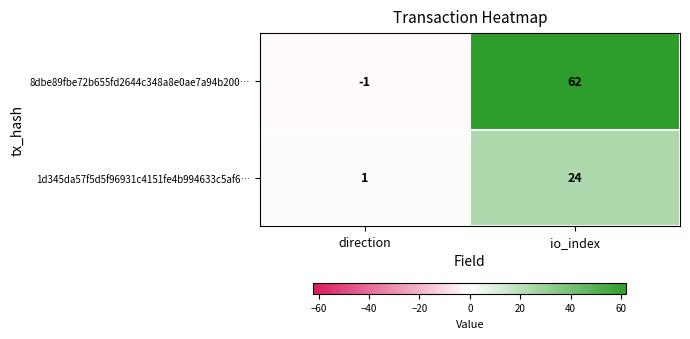

List the series in order of their overall mean, lowest first.

1d345da57f5d5f96931c4151fe4b994633c5af6…, 8dbe89fbe72b655fd2644c348a8e0ae7a94b200…